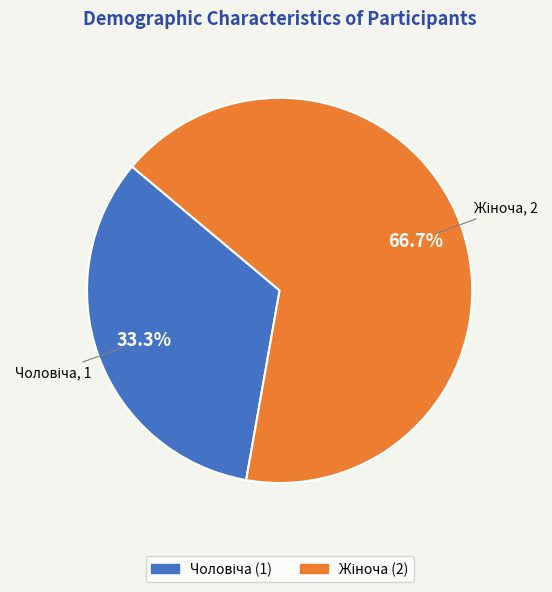

Is there any slice that represents more than half of the pie?

Yes